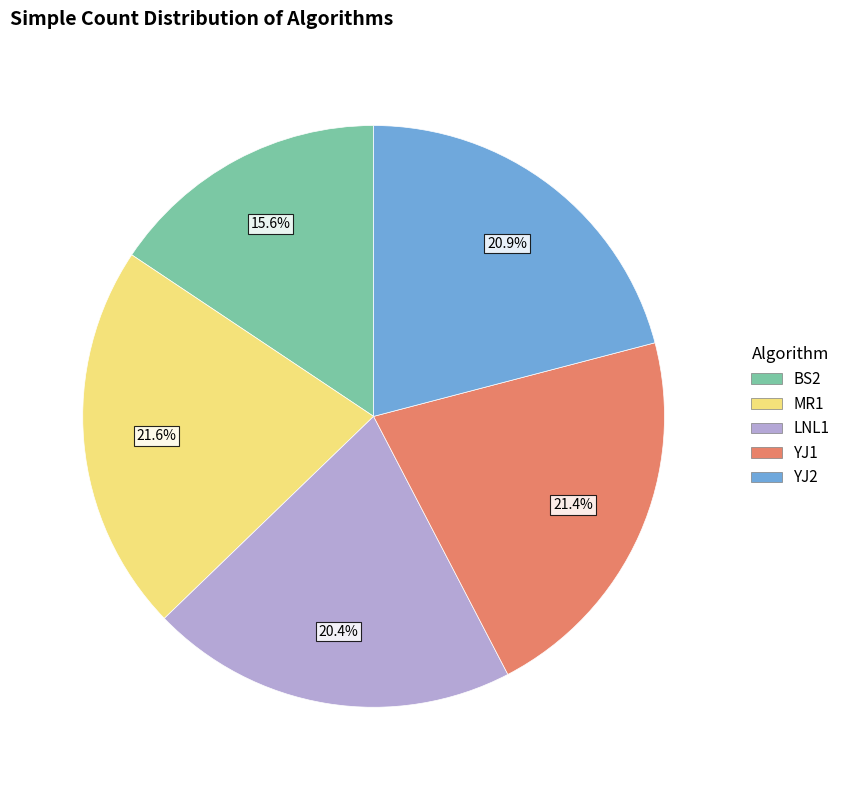

Which slice is the smallest?

BS2